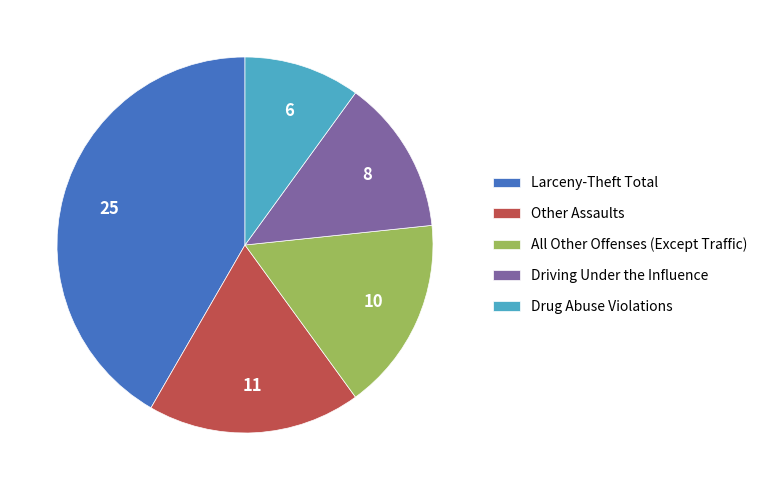

Combined, do All Other Offenses (Except Traffic) and Drug Abuse Violations account for over 50%?

No